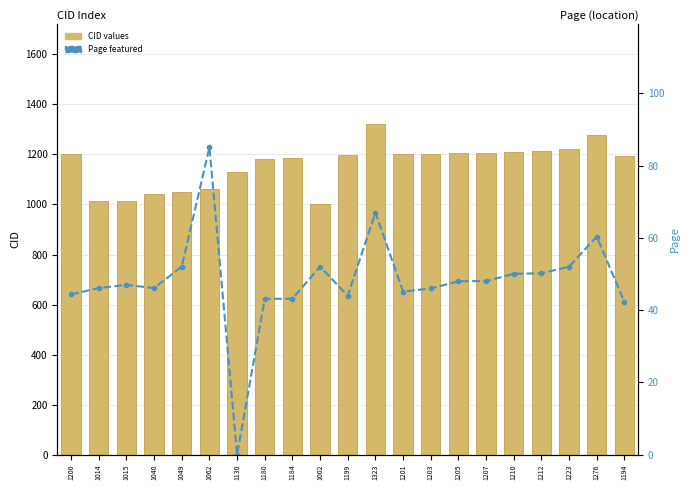

Count the number of data series in this chart.

2